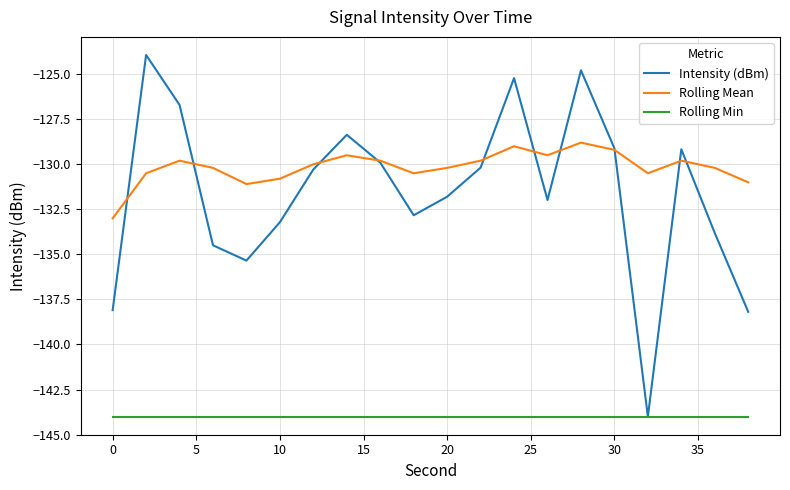

List the series in order of their peak value, highest first.

Intensity (dBm), Rolling Mean, Rolling Min